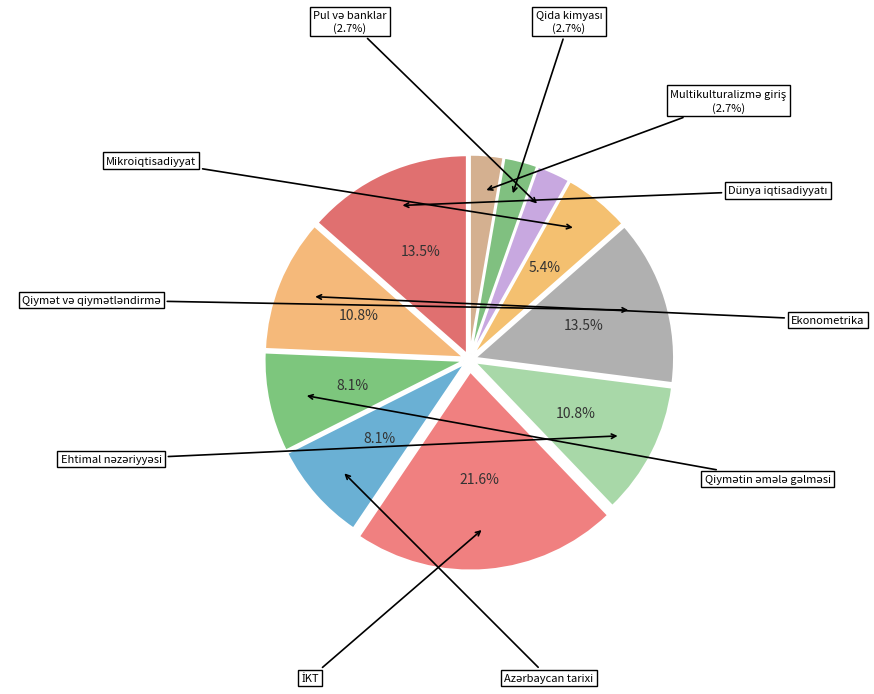

Which slice is the smallest?

Pul və banklar